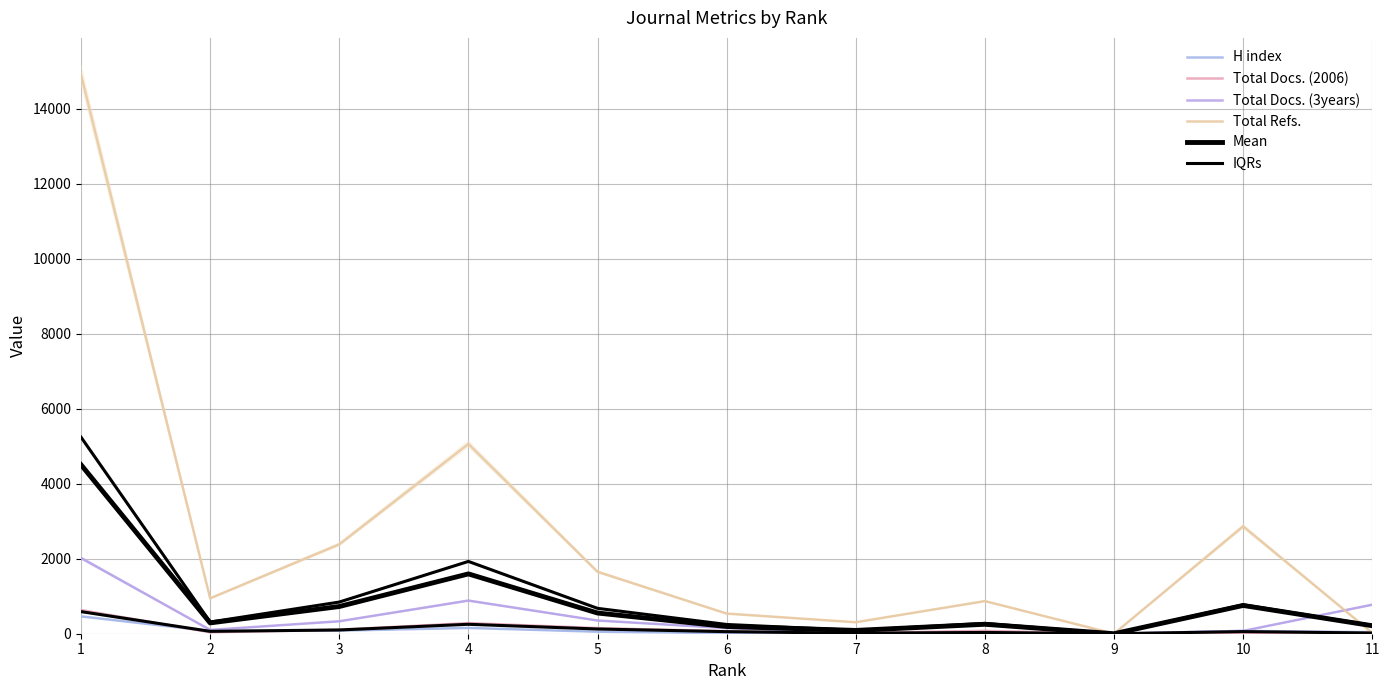

True or false: IQRs has a value of 311.8 at 2.

True